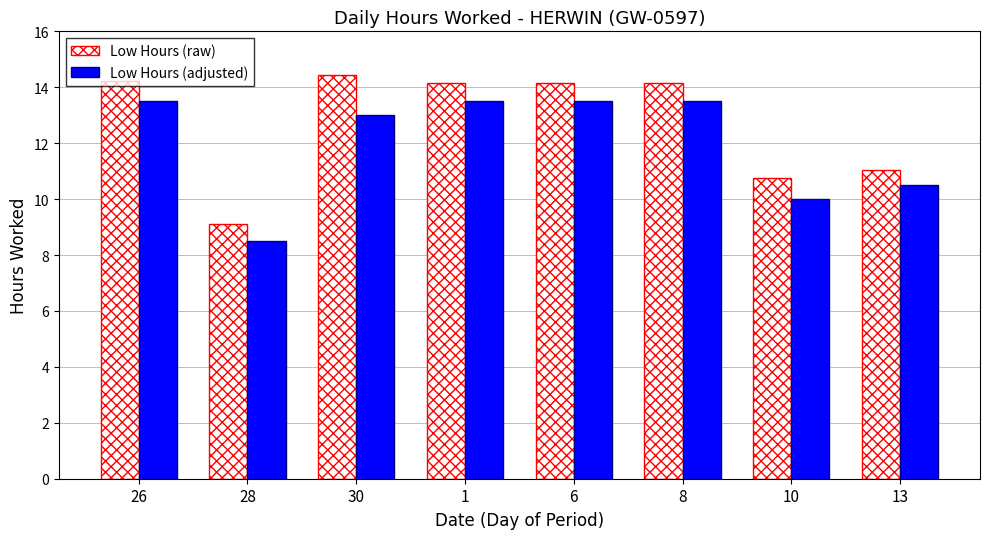

What is the label of the 3rd bar from the right?

8